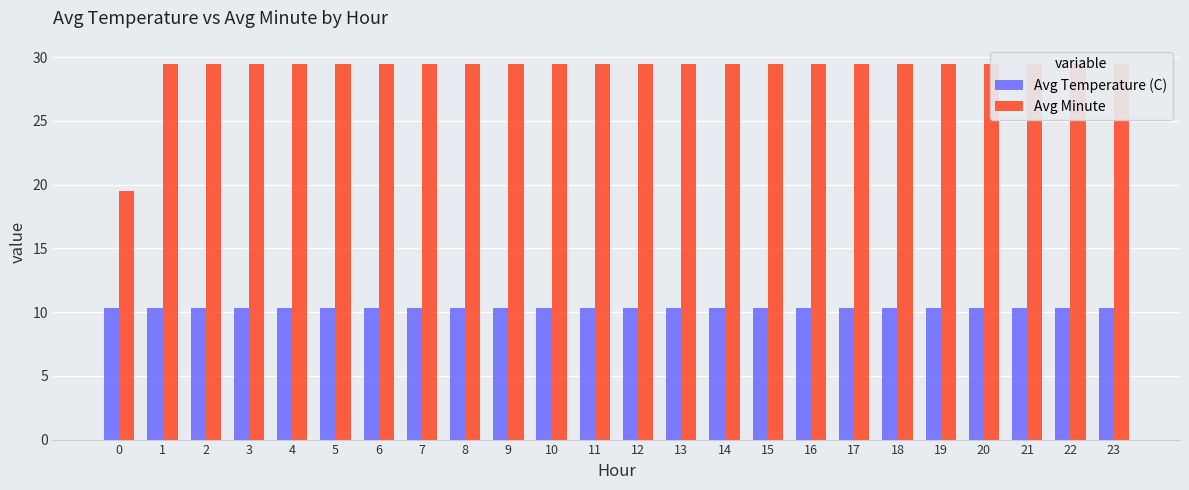

At which category is the sum across all series the highest?

1